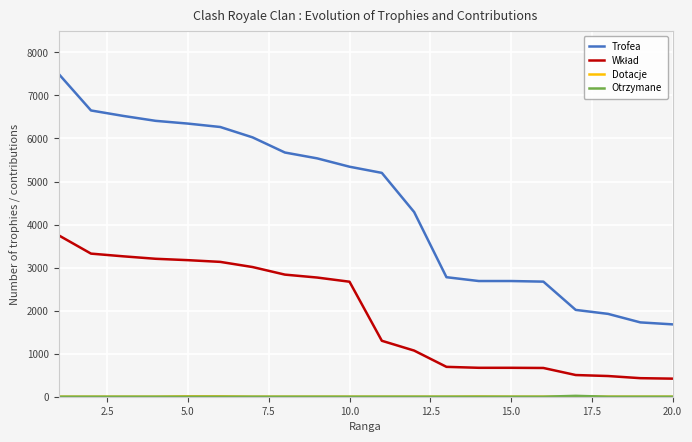

Which series has the largest total across all categories?

Trofea